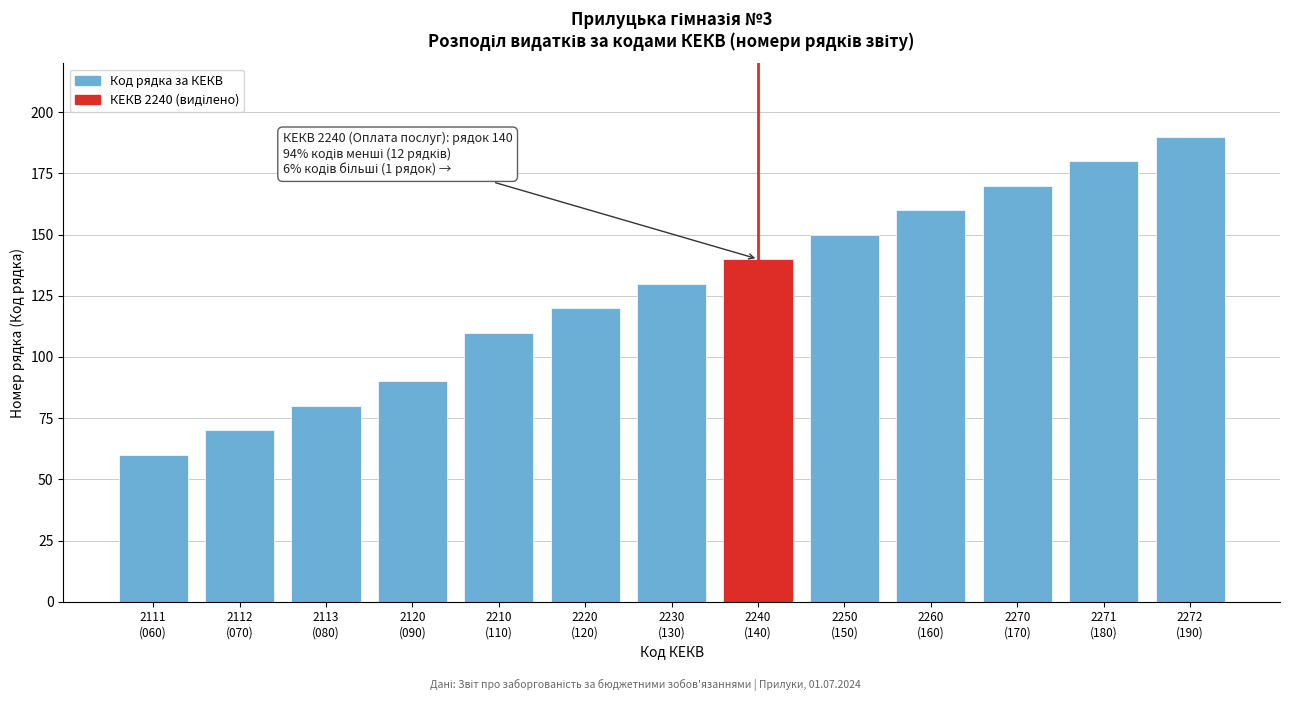

Reading left to right, transcribe all the data shown in this chart.

60	70	80	90	110	120	130	140	150	160	170	180	190